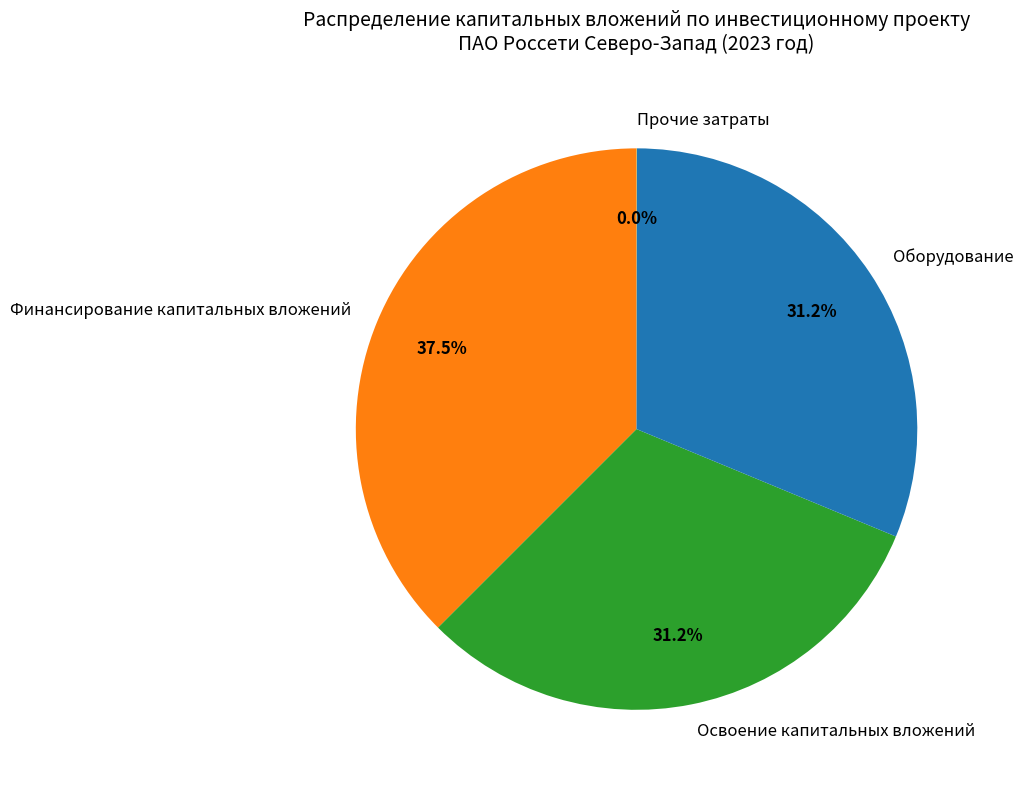

Which category has the biggest portion of the pie?

Финансирование капитальных вложений